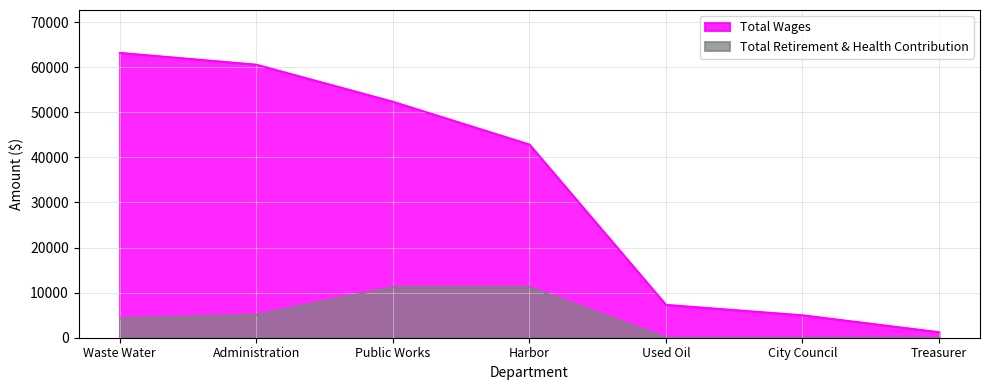

Reading left to right, extract all data points from this chart.

Total Wages: Waste Water=63201	Administration=60587	Public Works=52361	Harbor=42874	Used Oil=7315	City Council=5004	Treasurer=1250
Total Retirement & Health Contribution: Waste Water=4294	Administration=5061	Public Works=11216	Harbor=11210	Used Oil=0	City Council=0	Treasurer=0